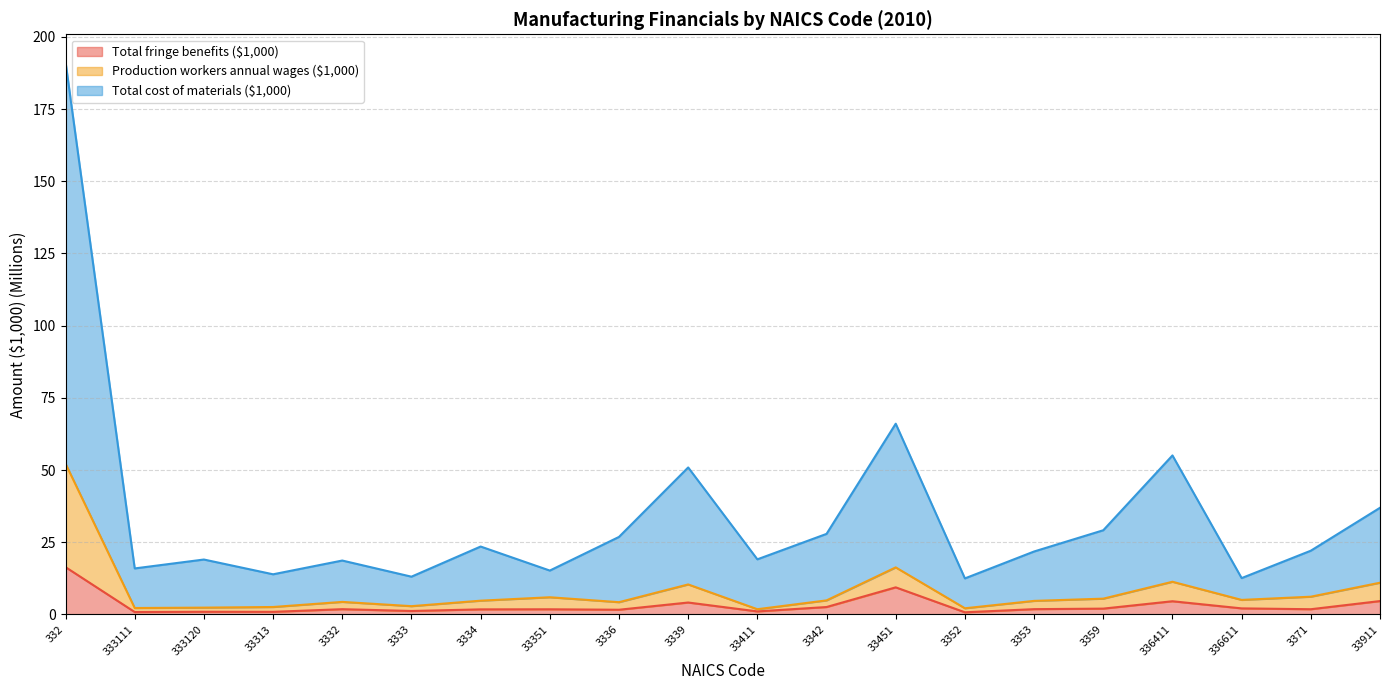

What is the difference between the second highest and minimum values in the Total cost of materials ($1,000) series?

53.6